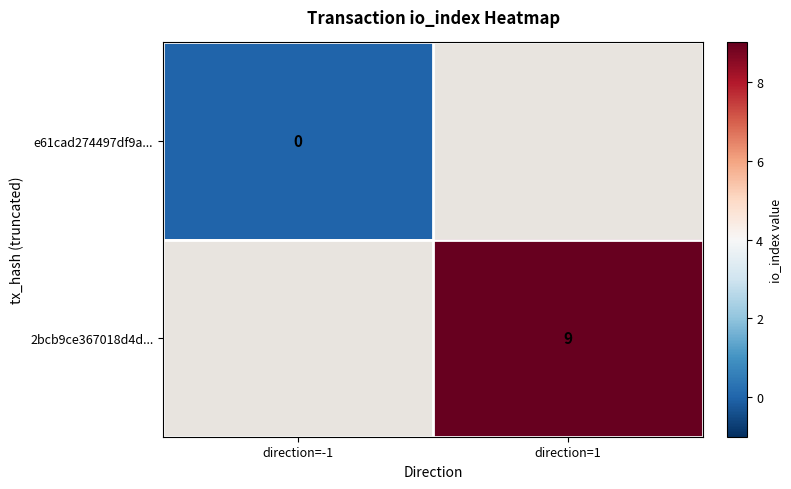

At how many categories does at least one series exceed 2?

1